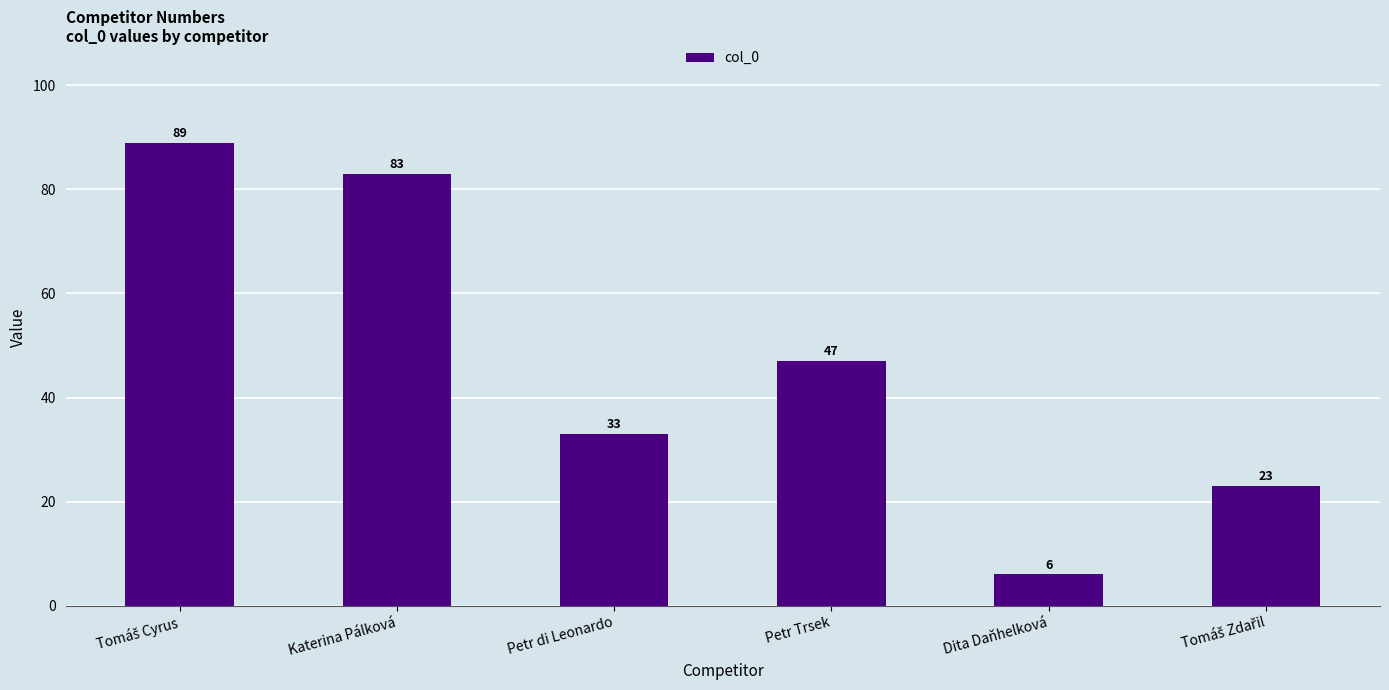

Read the value at Dita Daňhelková, to the nearest 10.

10